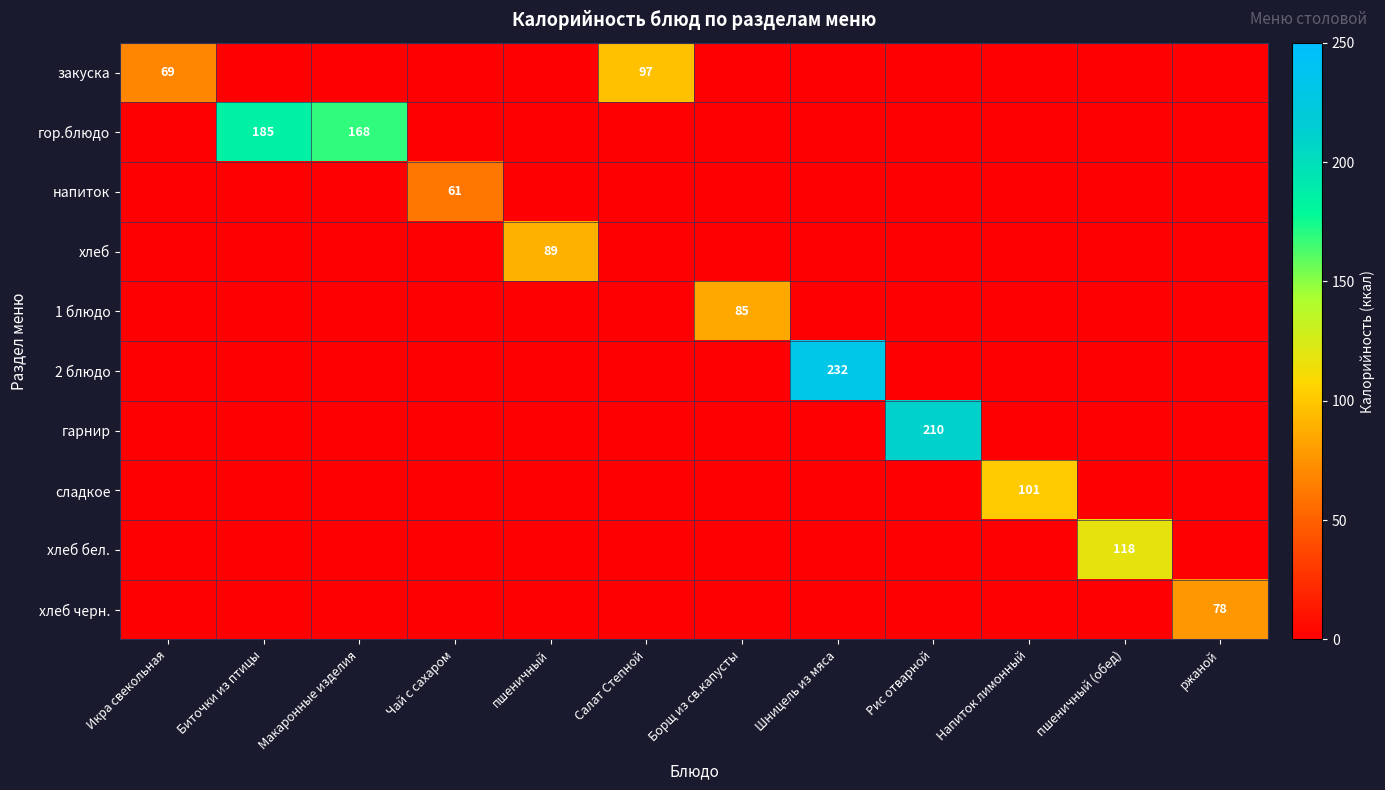

Is it true that 1 блюдо equals 36 at Борщ из св.капусты?

False